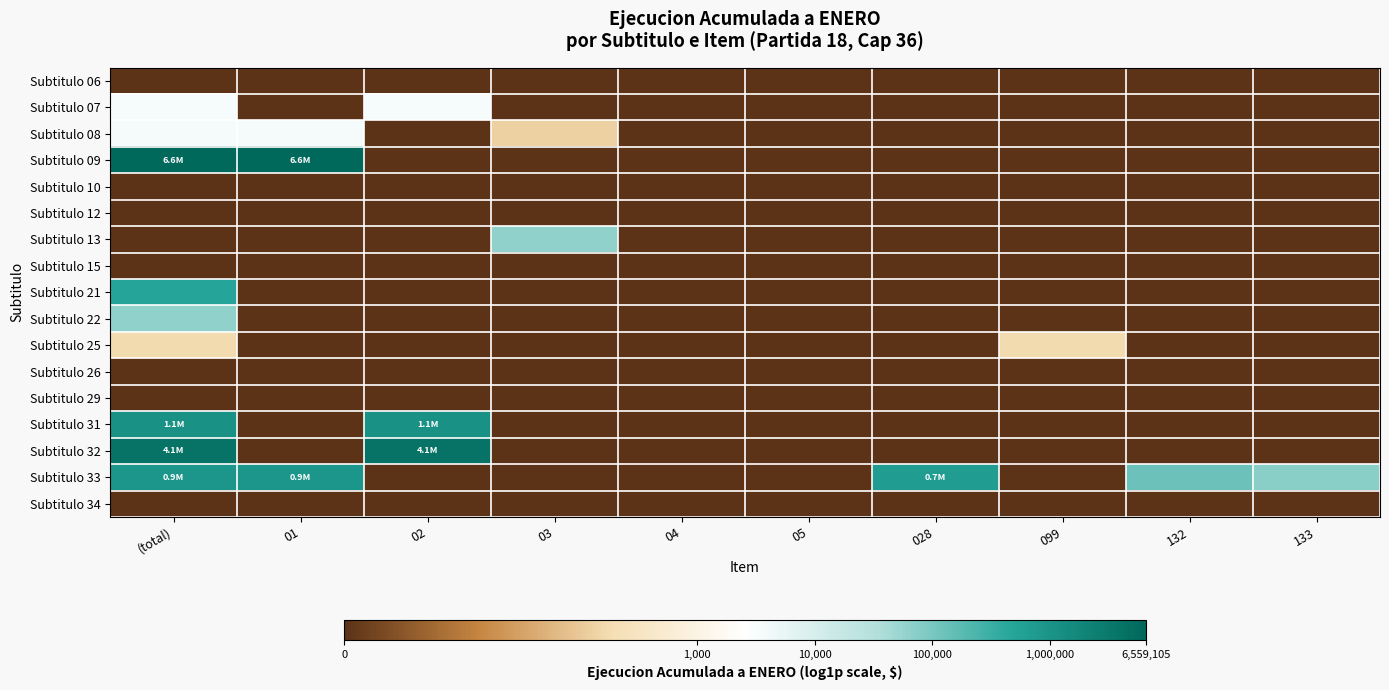

At which category is the sum across all series the highest?

(total)